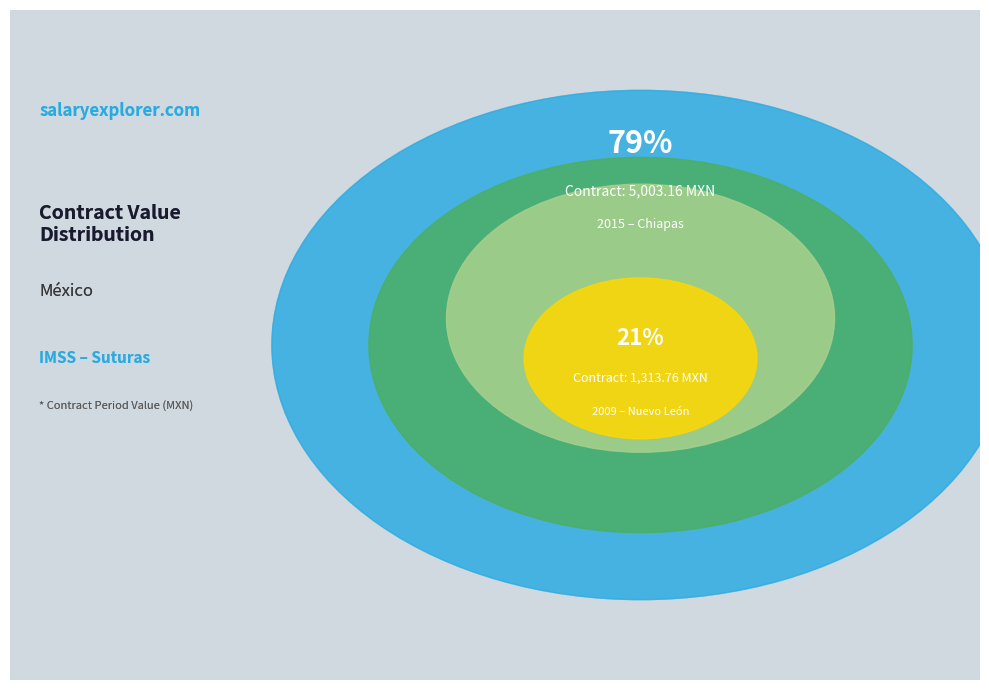

To the nearest percent, what percentage of the pie is 2009 - Nuevo León (10221337)?

21%